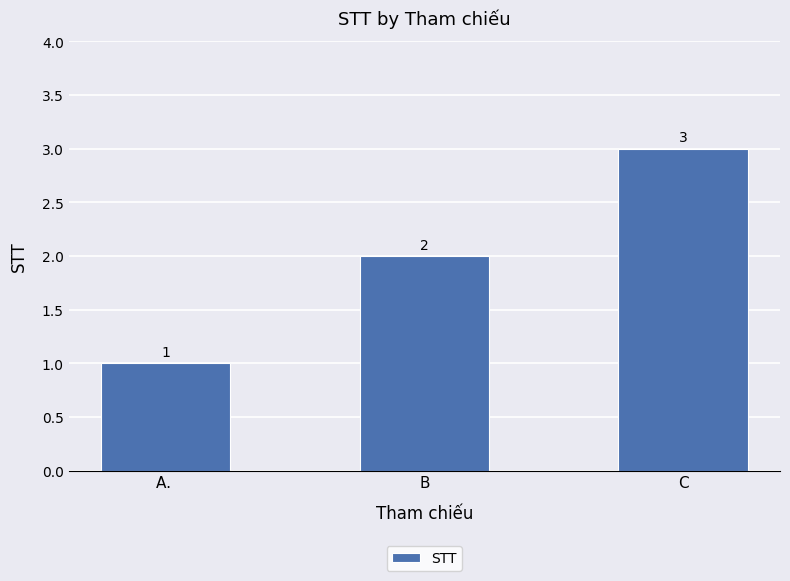

Reading left to right, what are all the values shown in this chart?

1	2	3